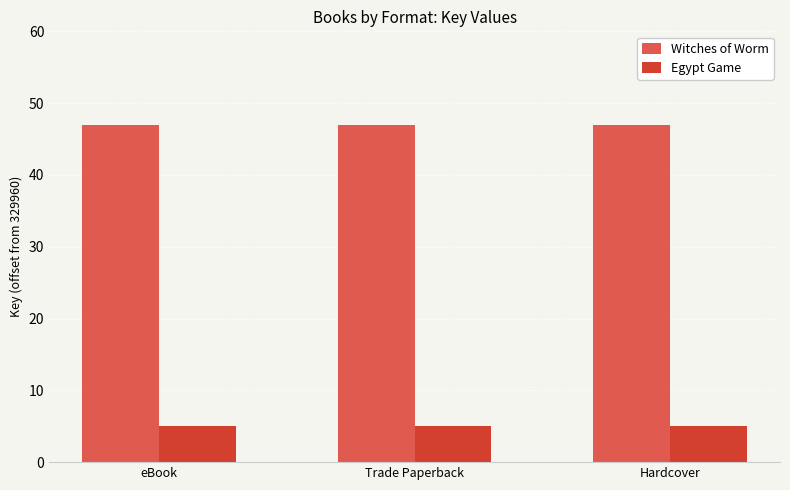

Reading left to right, list all the values displayed in this chart.

Witches of Worm: 47	47	47
Egypt Game: 5	5	5